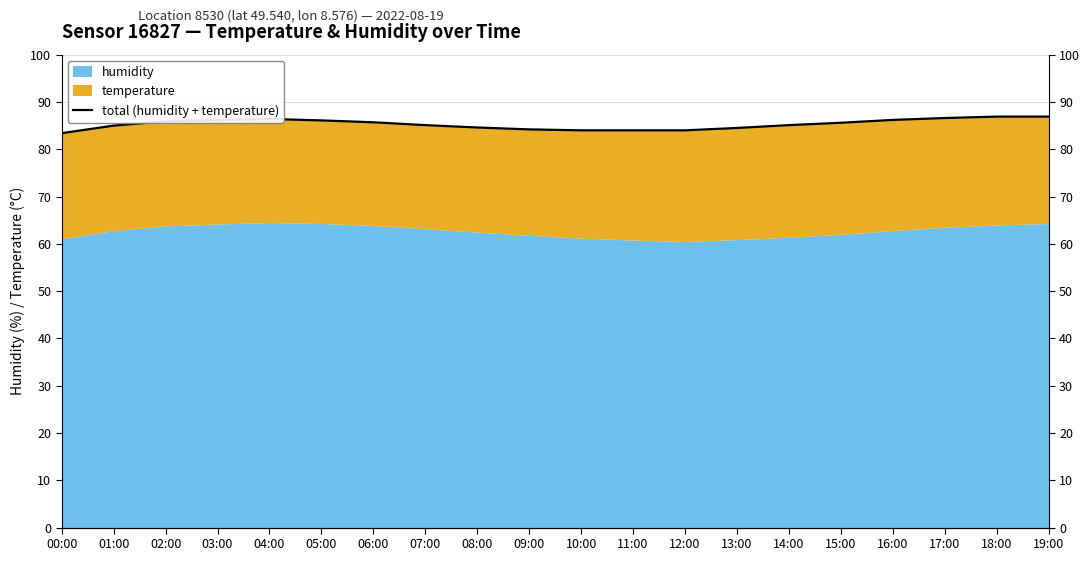

How many points are higher than both their immediate neighbors (excluding endpoints)?

1